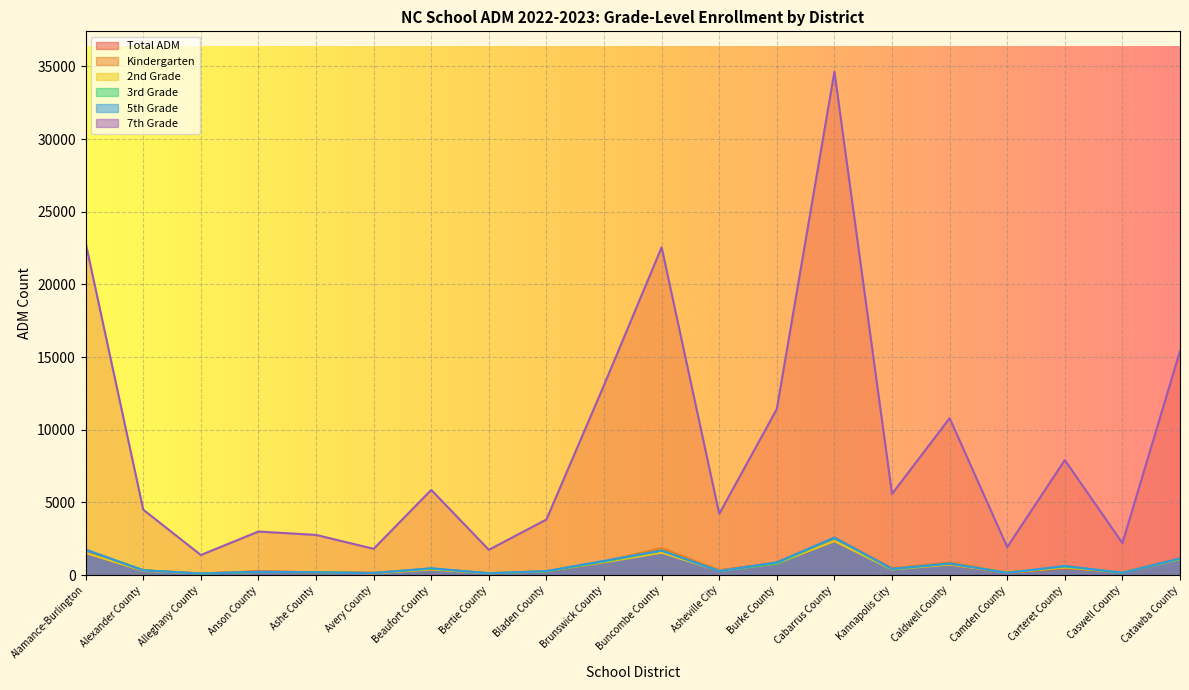

Which has a higher value, Burke County or Brunswick County?

Brunswick County